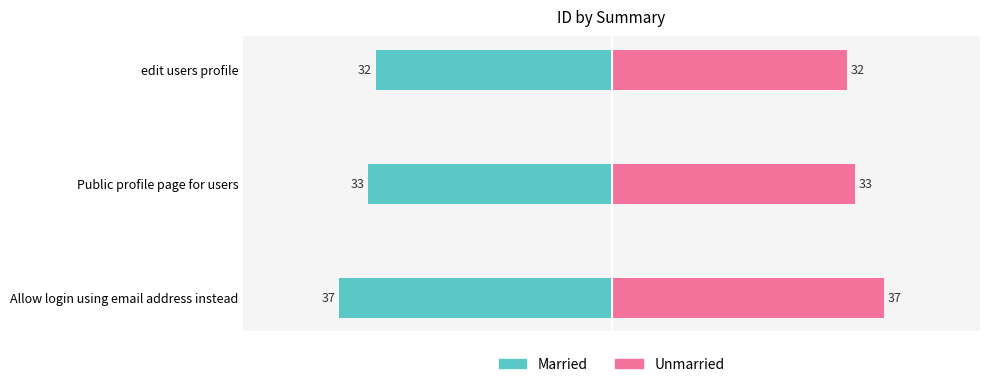

What is the average value of the Unmarried series?

34